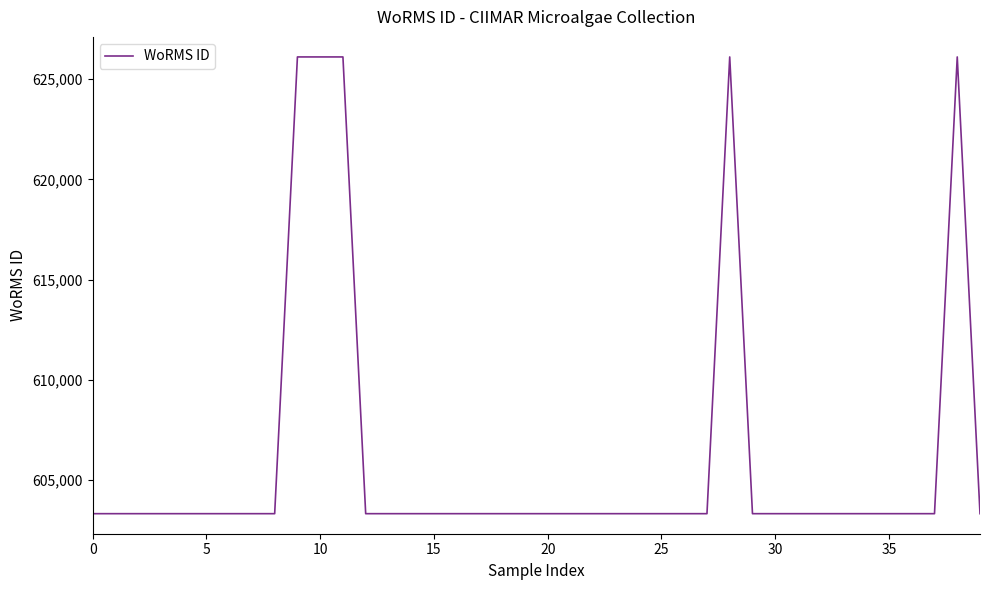

What is the difference between the maximum and minimum values?

22784